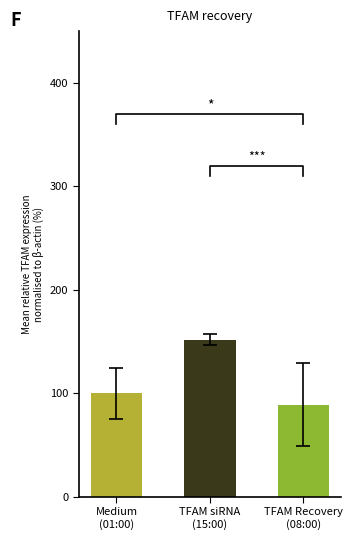

What is the greatest value displayed?

151.9